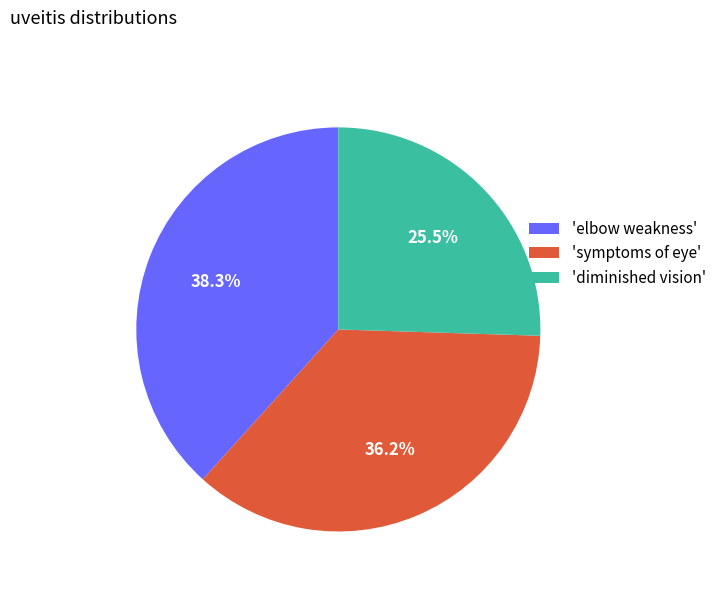

Is there a majority slice in this chart?

No